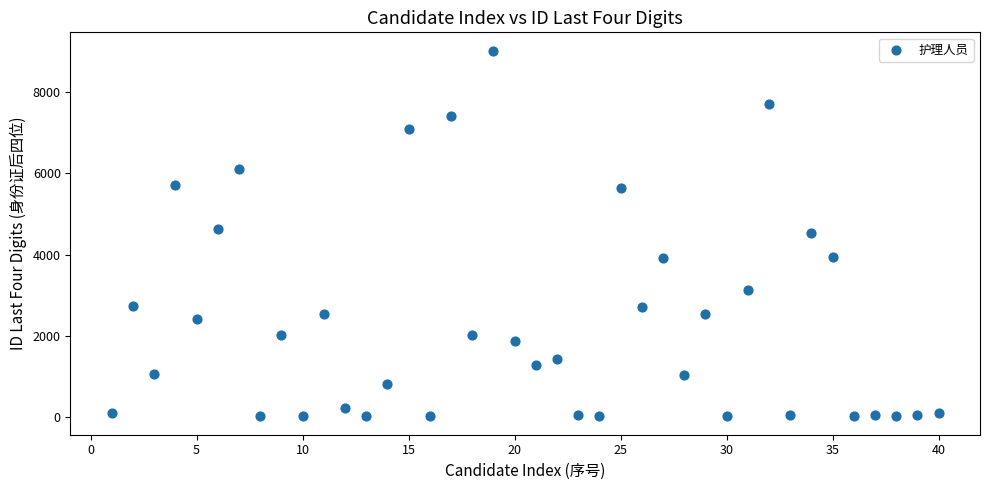

What is the range of X values (max minus min)?

39